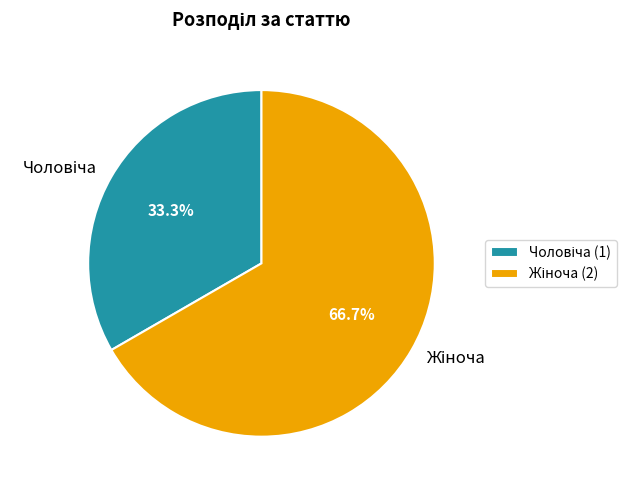

Is there a majority slice in this chart?

Yes